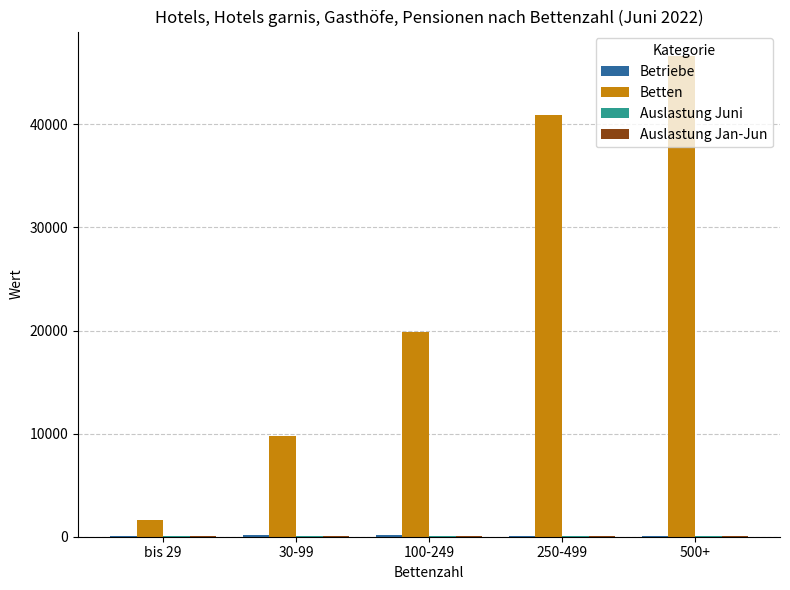

Which series has the largest total across all categories?

Betten